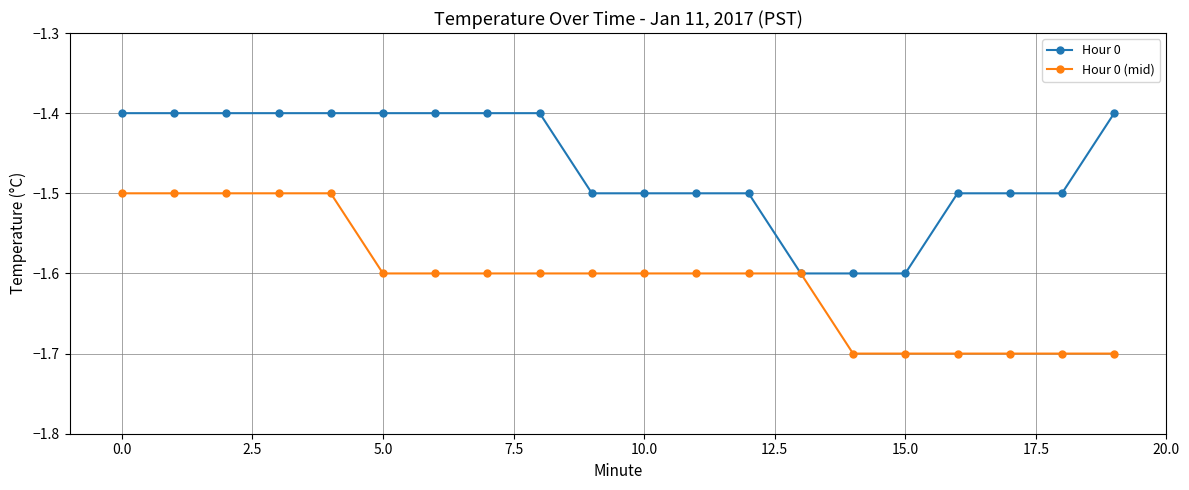

What is the value of the Hour 0 point at the 4th from the left?

-1.4